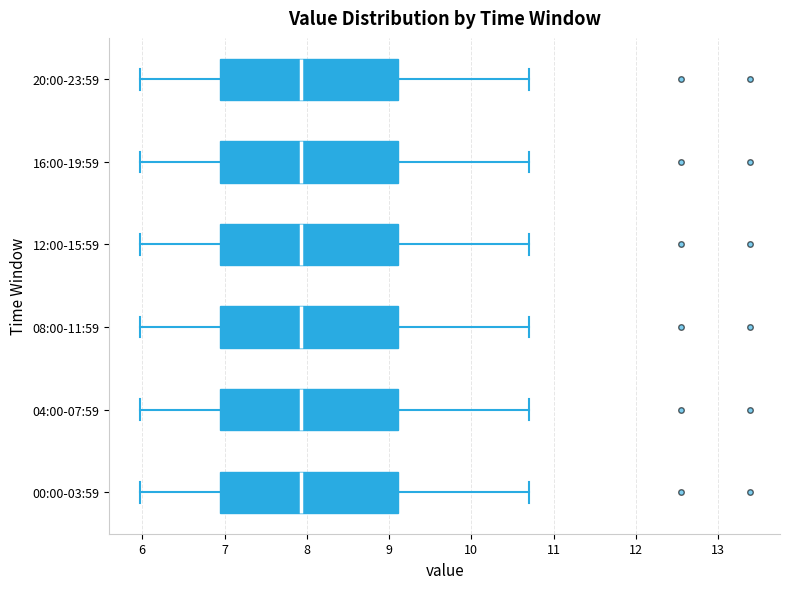

Where is the left edge of the box for 04:00-07:59 on the x-axis? The values are not printed on the chart, so give them approximately, as read against the axis.

7.0